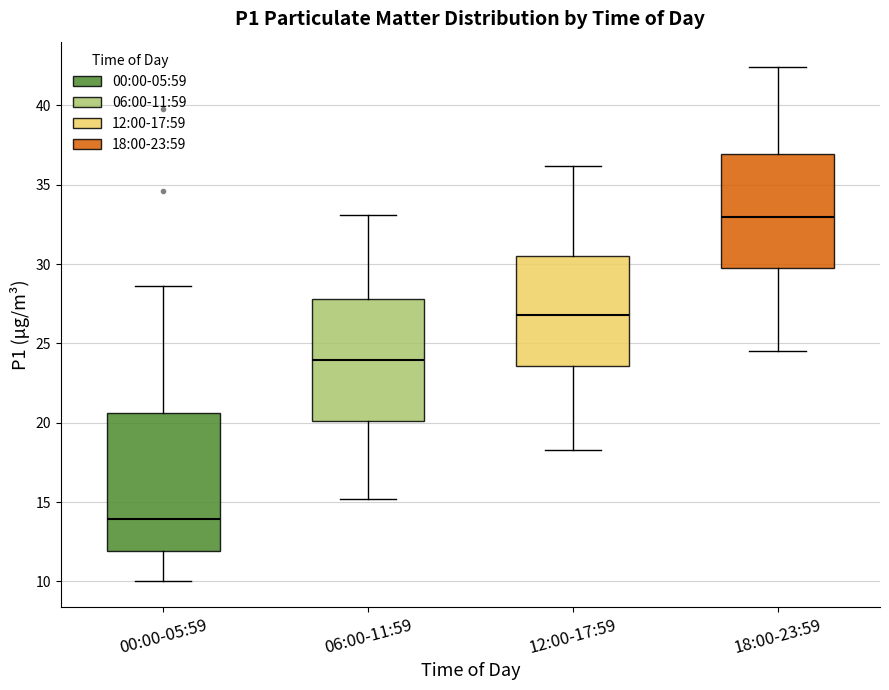

Reading left to right, read every box against the y-axis: the position of its median line, the range the box covers, and the ends of its whiskers. The values are not printed on the chart, so give them approximately, as read against the axis.

00:00-05:59: median 14.0, box 12.0 to 20.5, whiskers 10.0 to 28.5
06:00-11:59: median 24.0, box 20.0 to 28.0, whiskers 15.0 to 33.0
12:00-17:59: median 27.0, box 23.5 to 30.5, whiskers 18.5 to 36.0
18:00-23:59: median 33.0, box 30.0 to 37.0, whiskers 24.5 to 42.5